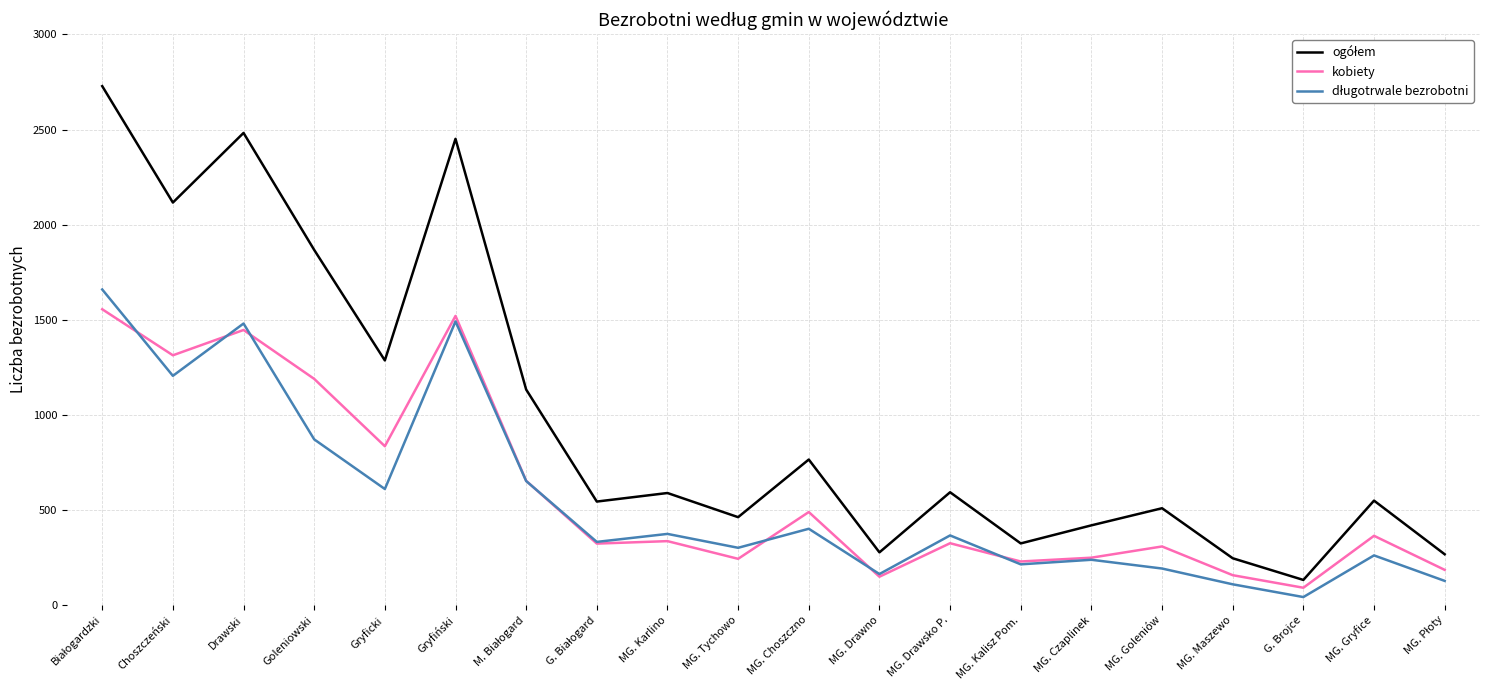

The kobiety series shows 157 at MG. Maszewo. True or false?

True